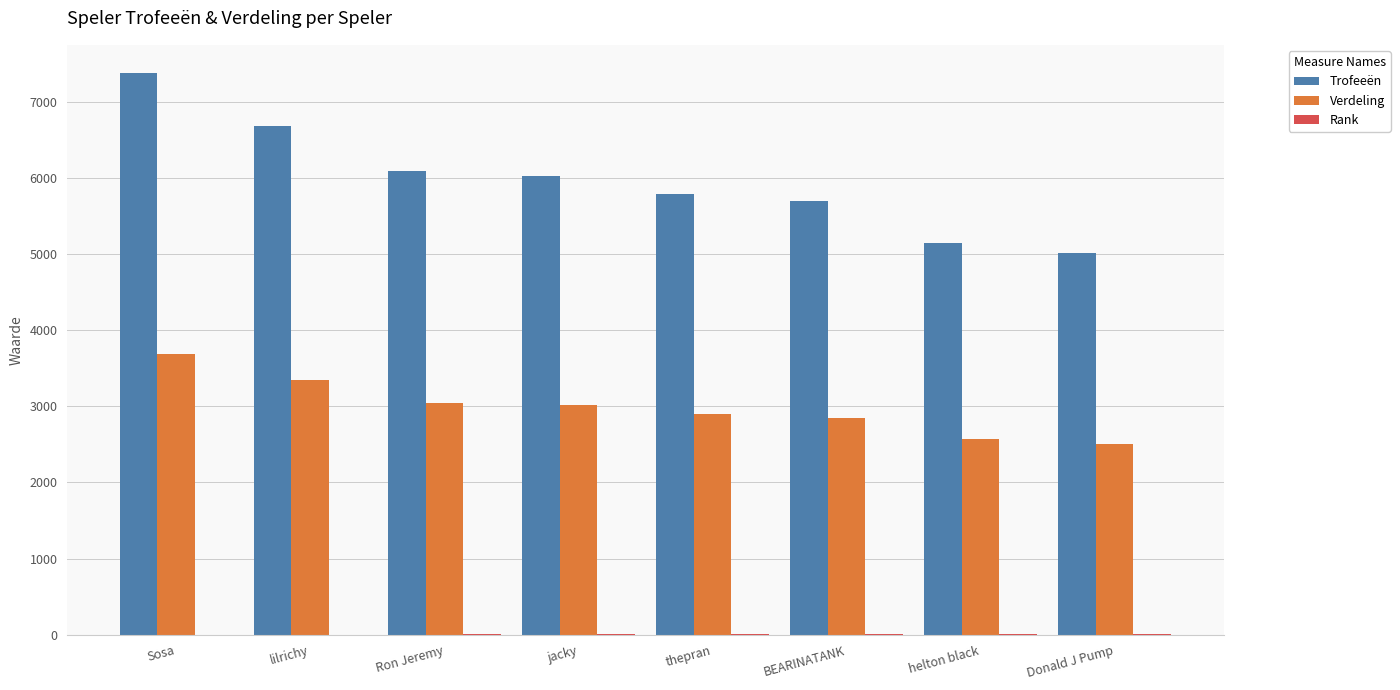

Where is Trofeeën nearest to the value 6192?

Ron Jeremy